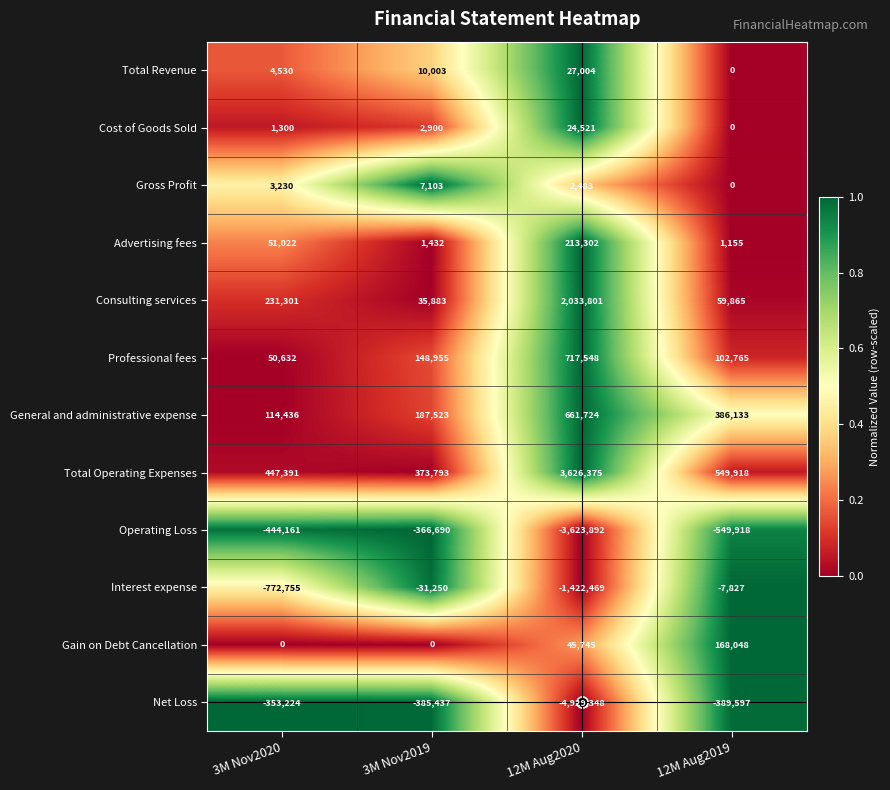

Is the value of Gain on Debt Cancellation at 12M Aug2020 greater than the value of Cost of Goods Sold at 3M Nov2020?

Yes